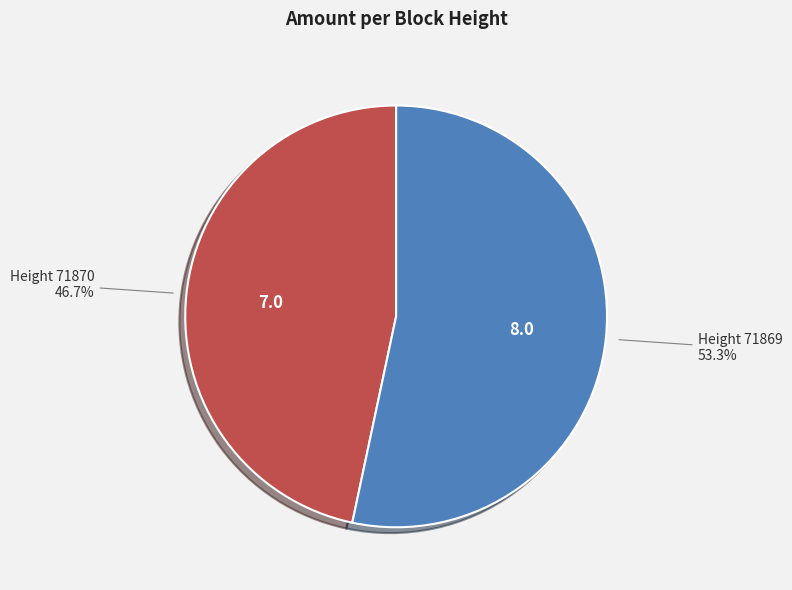

Is the sum of Height 71870 and Height 71869 greater than half?

Yes